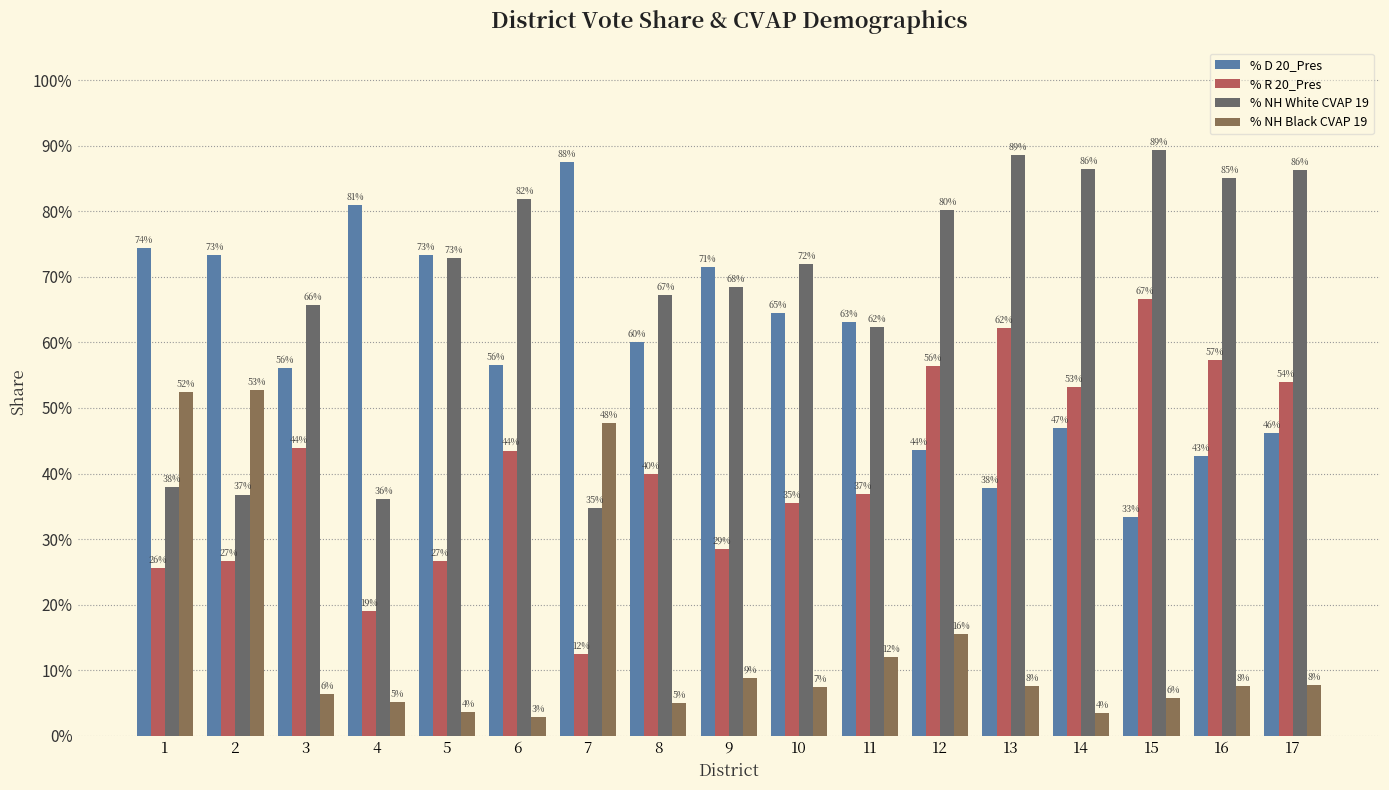

The value of % R 20_Pres at 15 is 0.7. True or false?

True